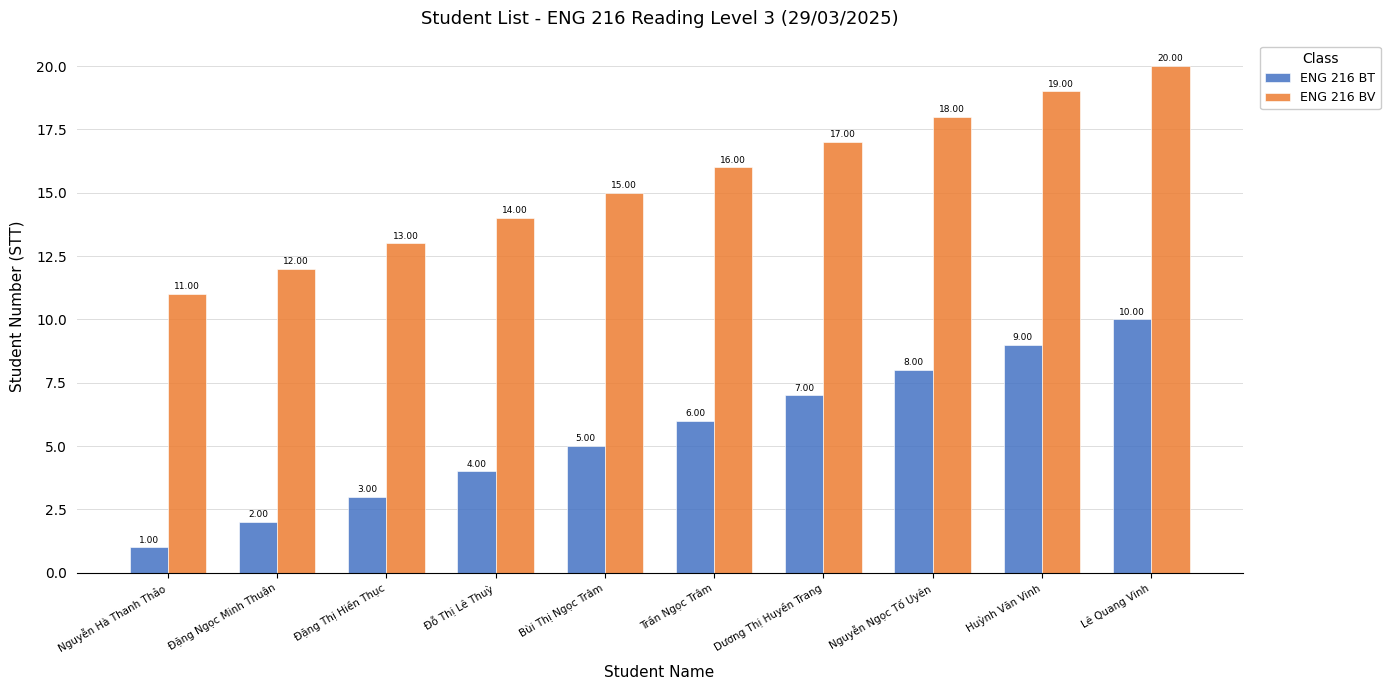

Read the ENG 216 BT value at Dương Thị Huyền Trang.

7